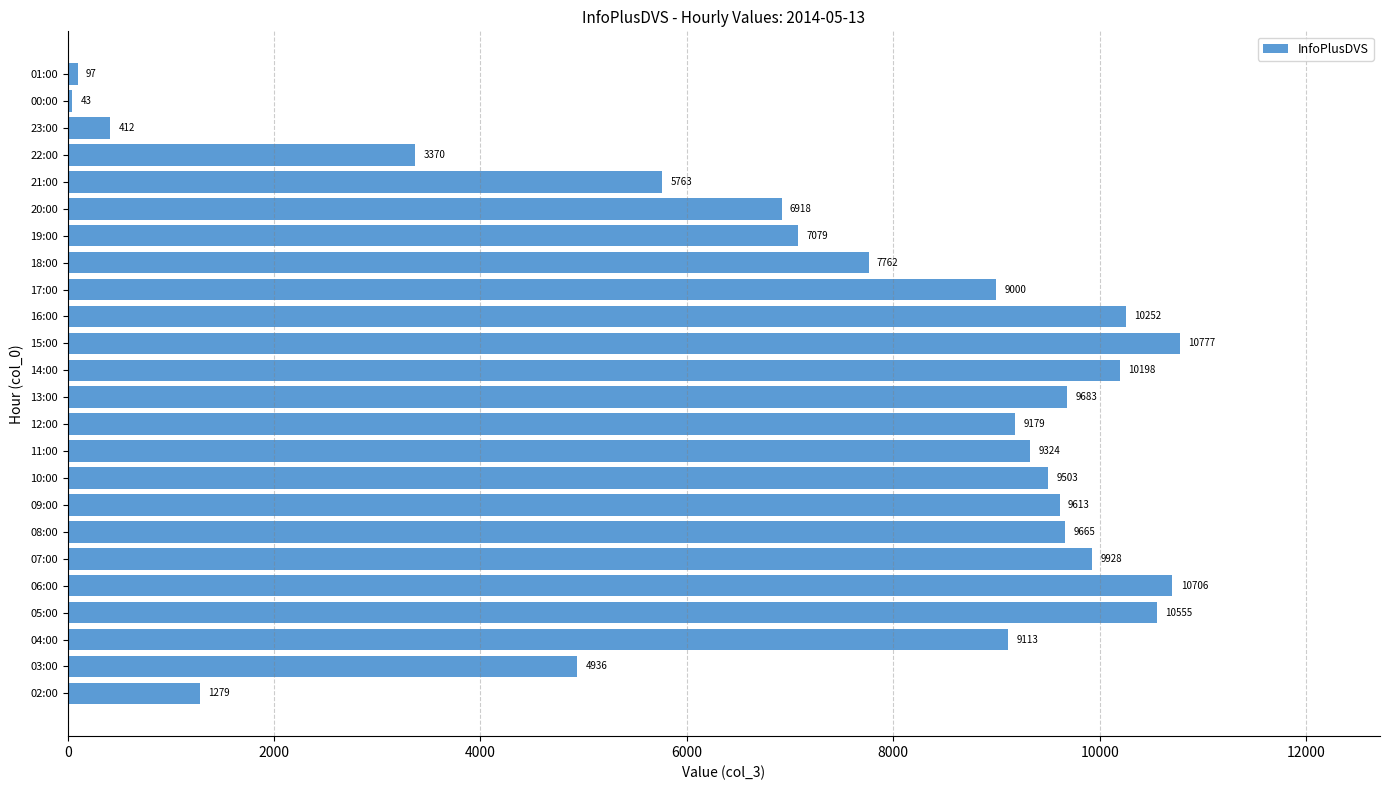

Rank the categories by value from lowest to highest.

00:00, 01:00, 23:00, 02:00, 22:00, 03:00, 21:00, 20:00, 19:00, 18:00, 17:00, 04:00, 12:00, 11:00, 10:00, 09:00, 08:00, 13:00, 07:00, 14:00, 16:00, 05:00, 06:00, 15:00